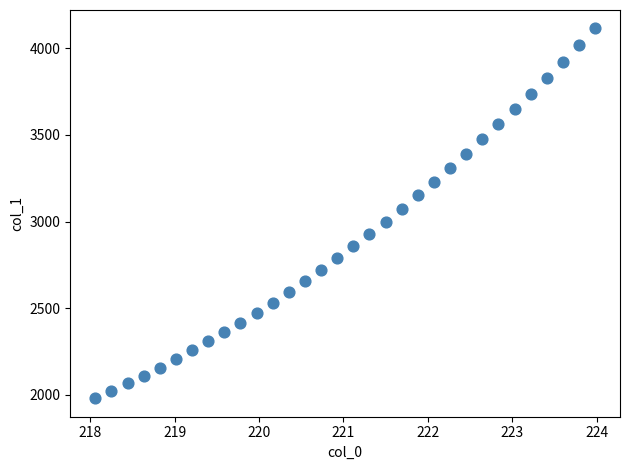

What is the range of X values (max minus min)?

5.9